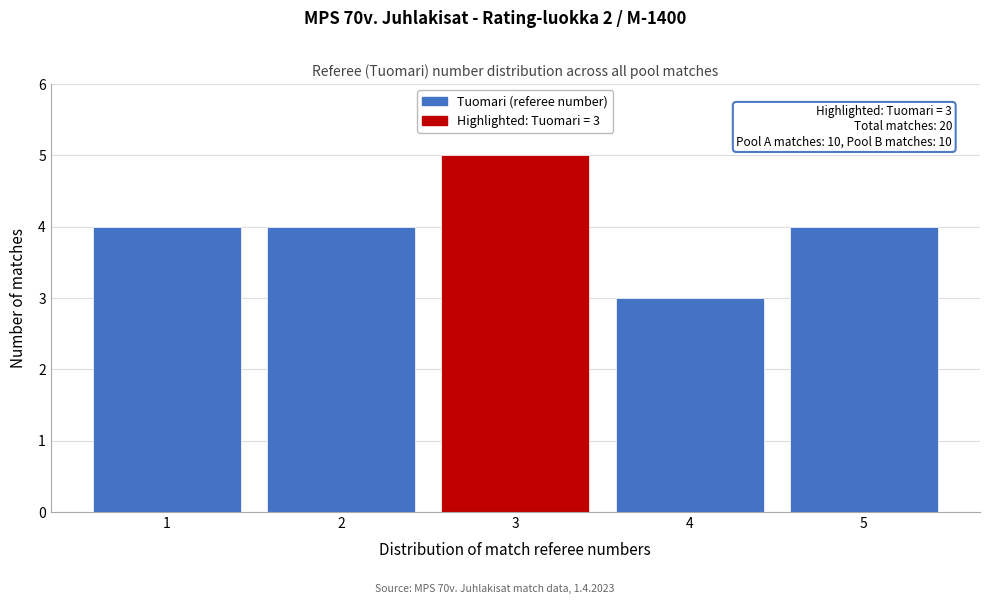

Reading right to left, extract all data points from this chart.

4	3	5	4	4